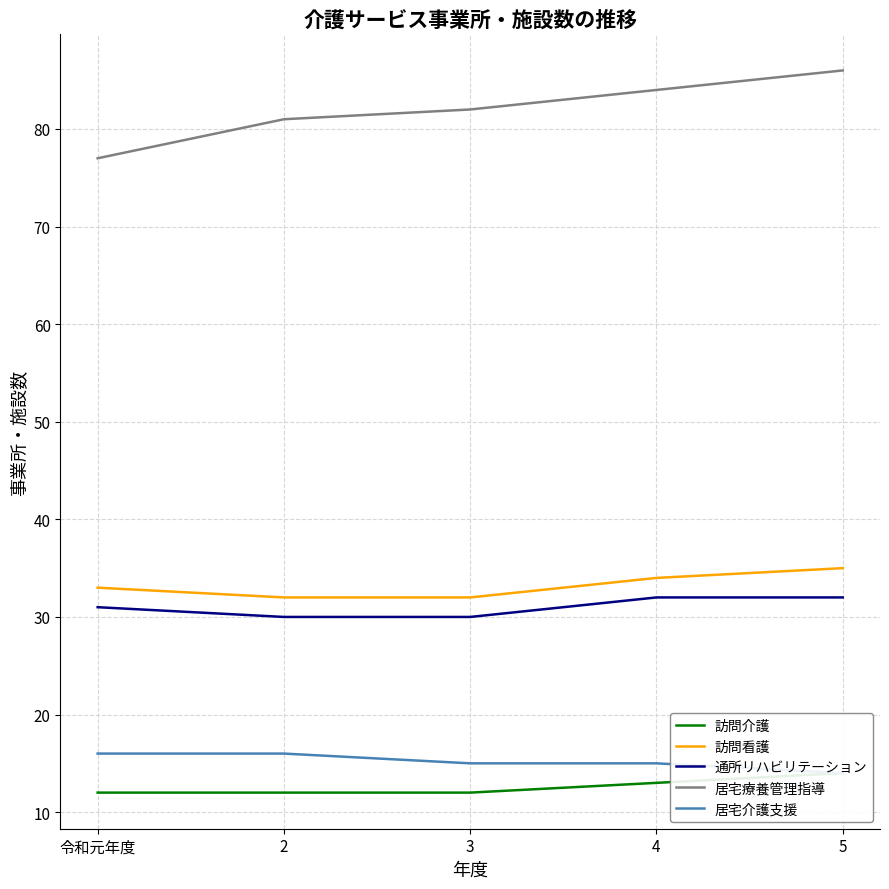

Reading left to right, list all the values displayed in this chart.

訪問介護: 12	12	12	13	14
訪問看護: 33	32	32	34	35
通所リハビリテーション: 31	30	30	32	32
居宅療養管理指導: 77	81	82	84	86
居宅介護支援: 16	16	15	15	14